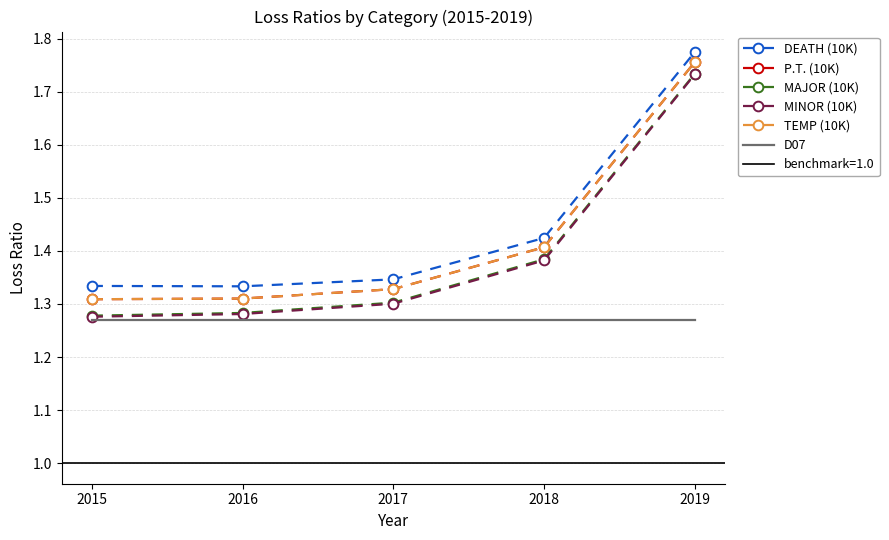

Which series changed the most between 2016 and 2017?

MAJOR (10K)